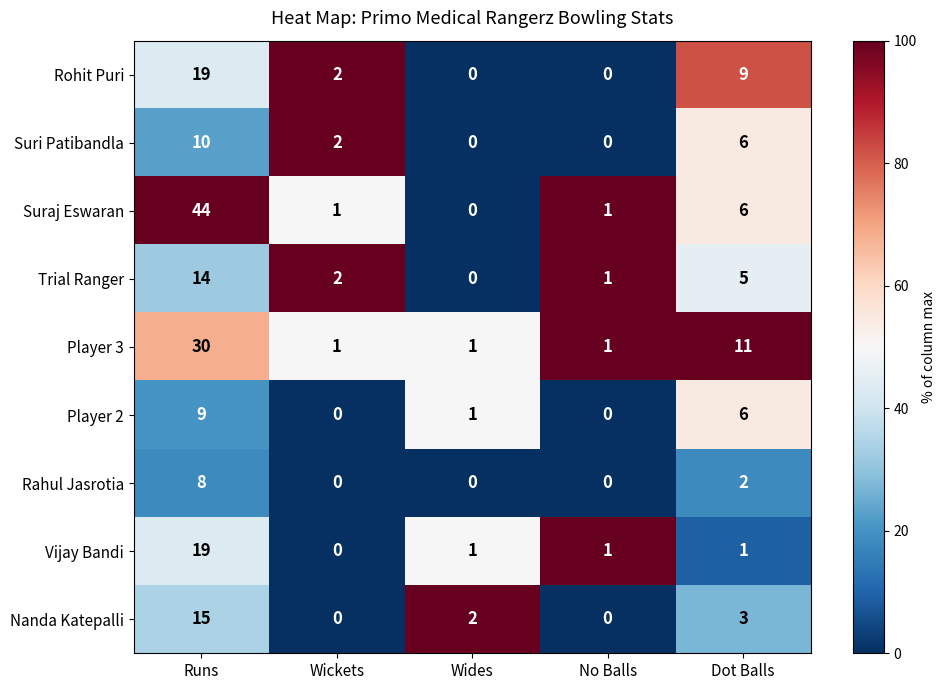

True or false: Player 2 has a value of 10 at Dot Balls.

False